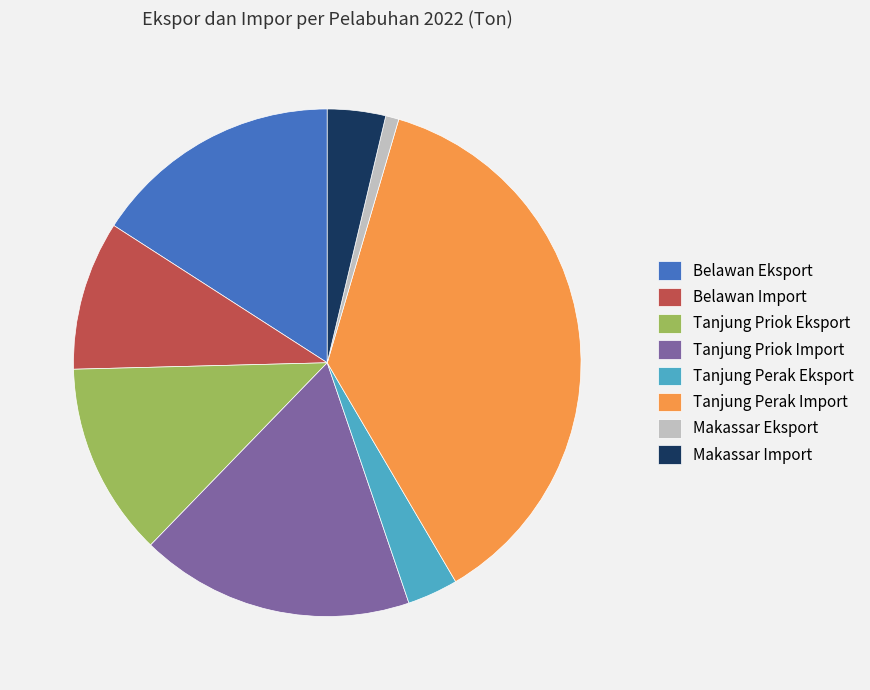

True or false: Tanjung Perak Eksport accounts for 3% of the total.

True